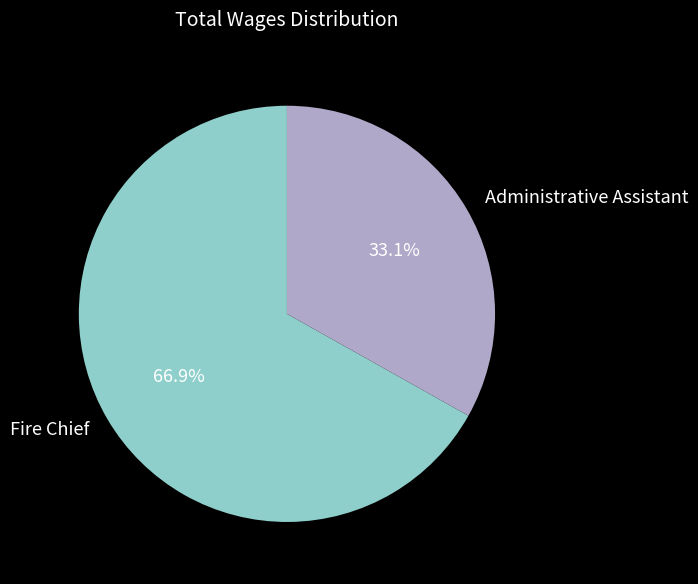

True or false: Administrative Assistant accounts for 39% of the total.

False